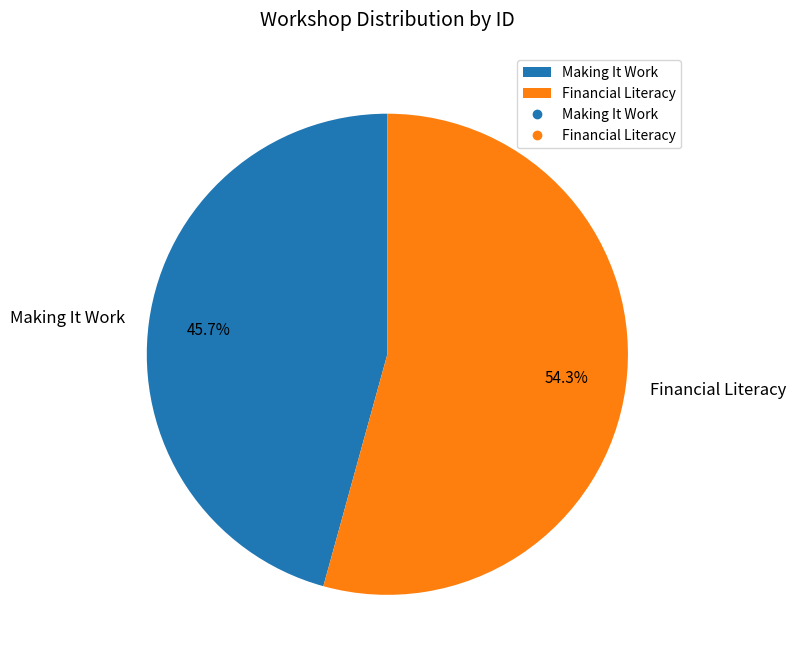

Between Making It Work and Financial Literacy, which is larger?

Financial Literacy